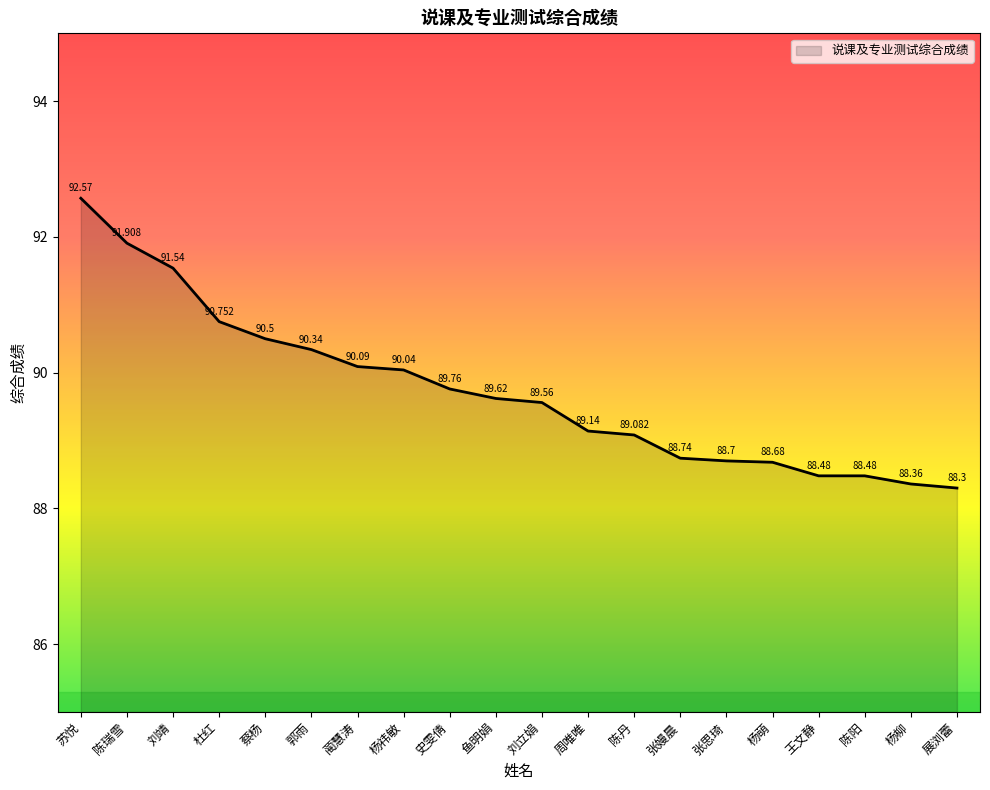

True or false: there are more than 1 points higher than both neighbors.

False